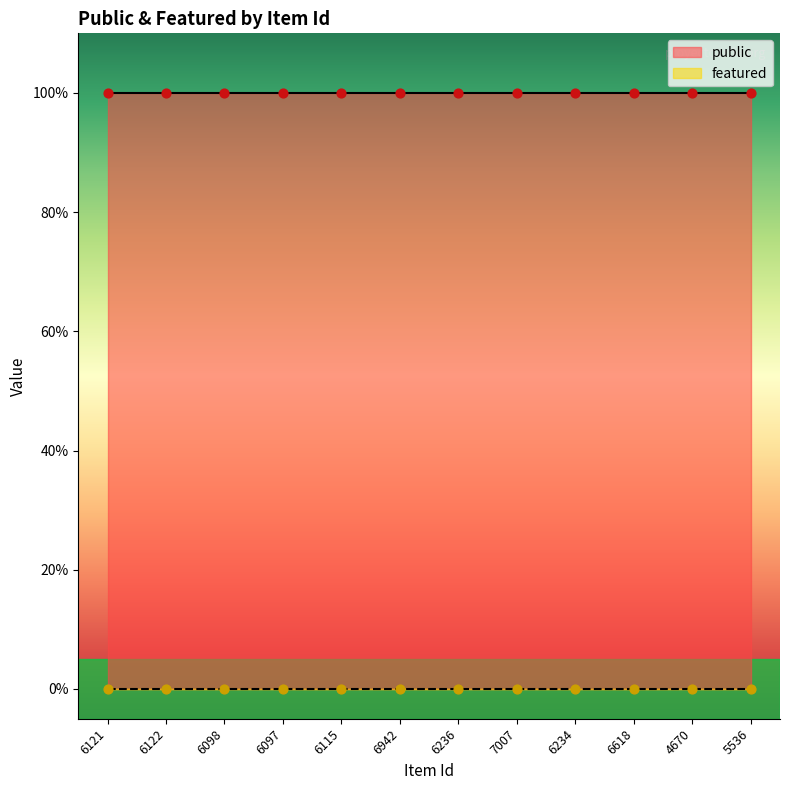

At which category is the sum across all series the highest?

6121